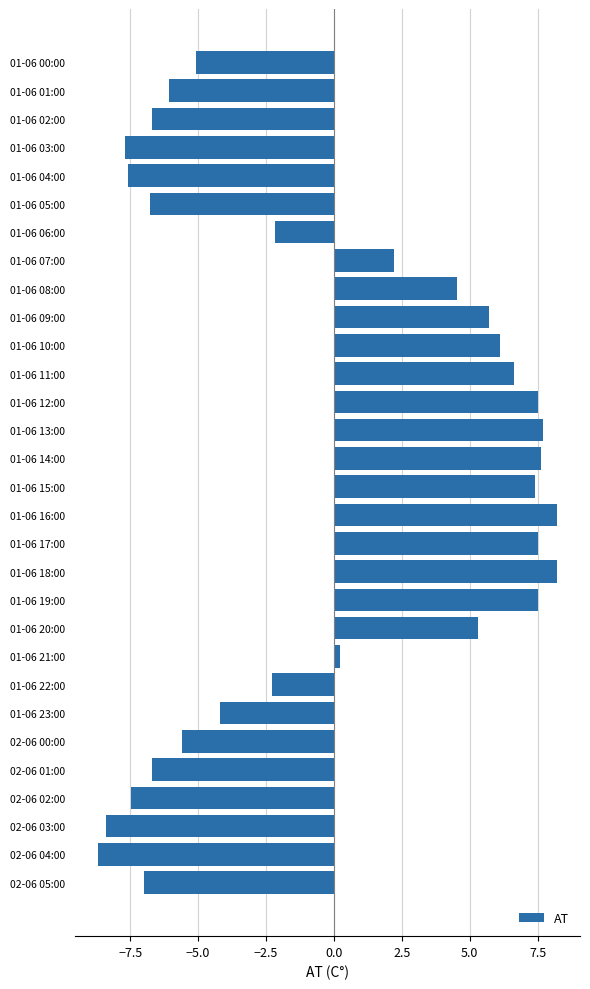

What is the difference between the values at 01-06 11:00 and 02-06 00:00?

12.2